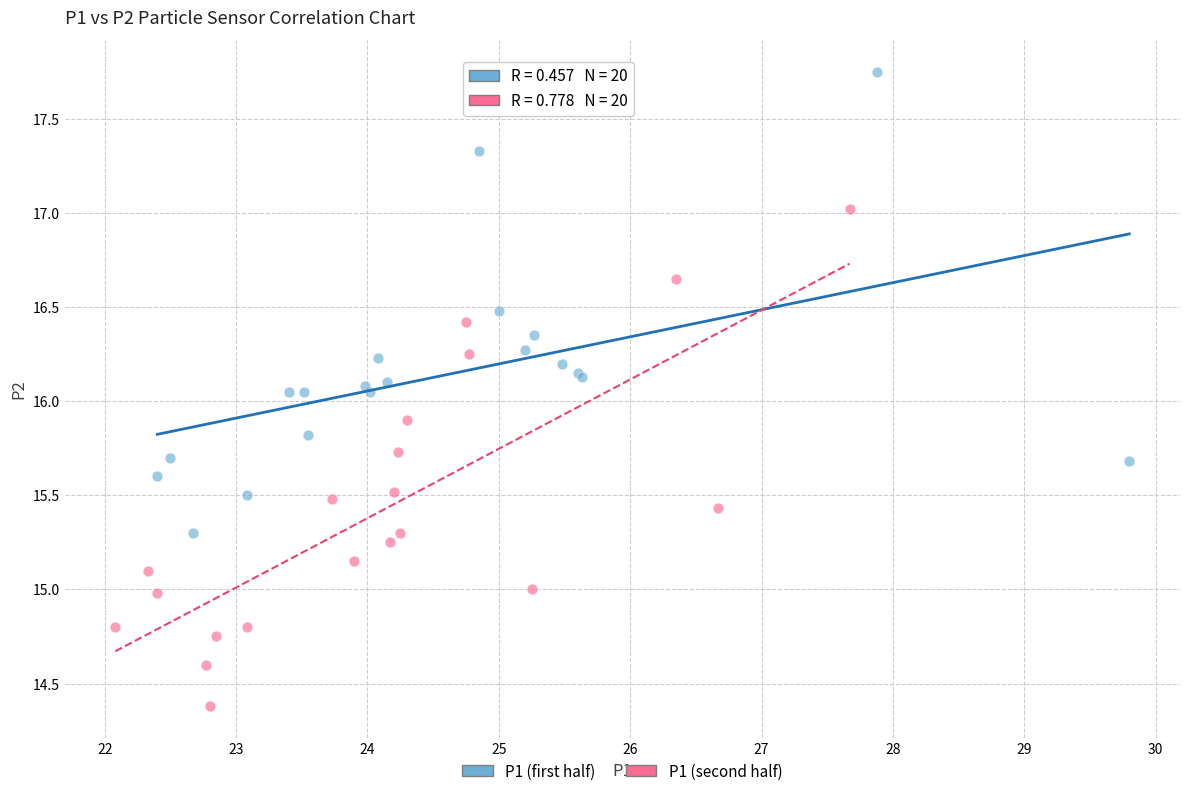

Which series contains the lowest Y value?

P1 (second half)